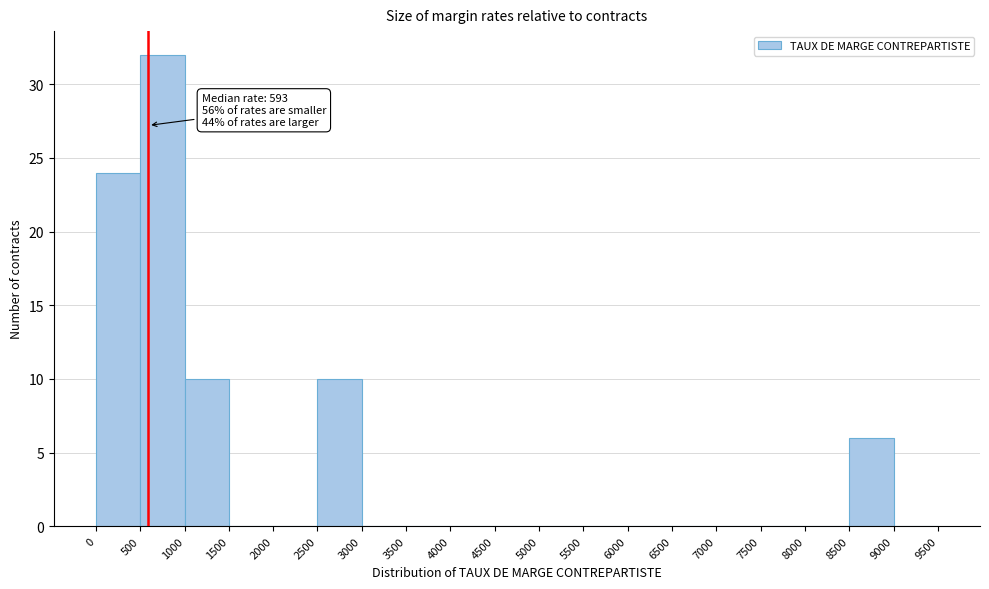

Which range on the x-axis has the tallest bar?

500 to 1000